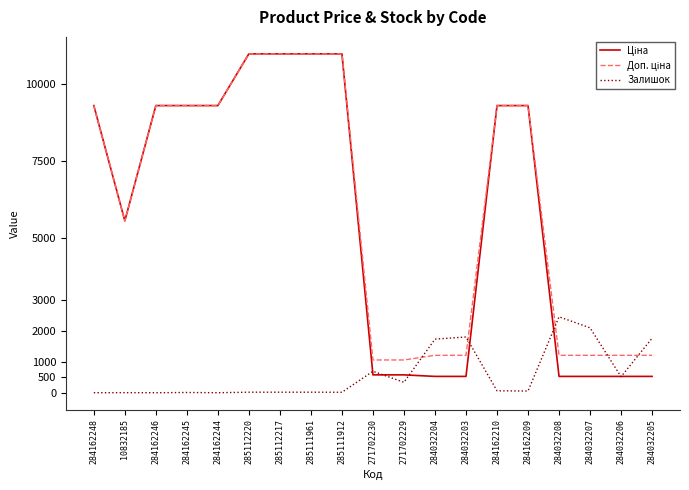

True or false: Ціна and Доп. ціна cross at least once.

False